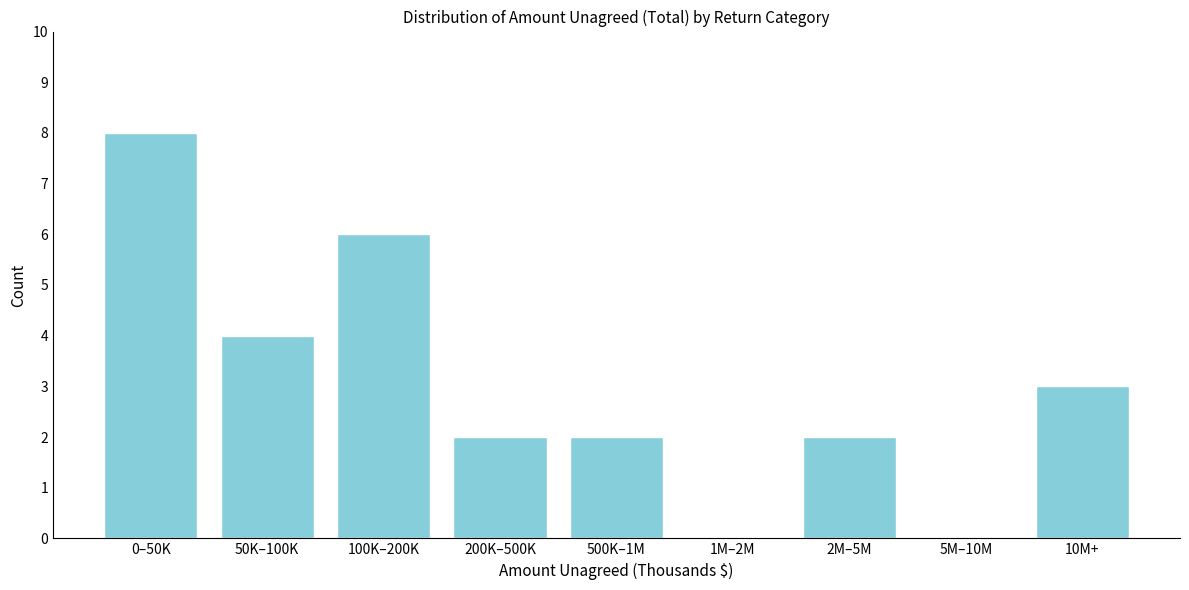

Reading left to right, transcribe all the data shown in this chart.

0–50K=8	50K–100K=4	100K–200K=6	200K–500K=2	500K–1M=2	1M–2M=0	2M–5M=2	5M–10M=0	10M+=3